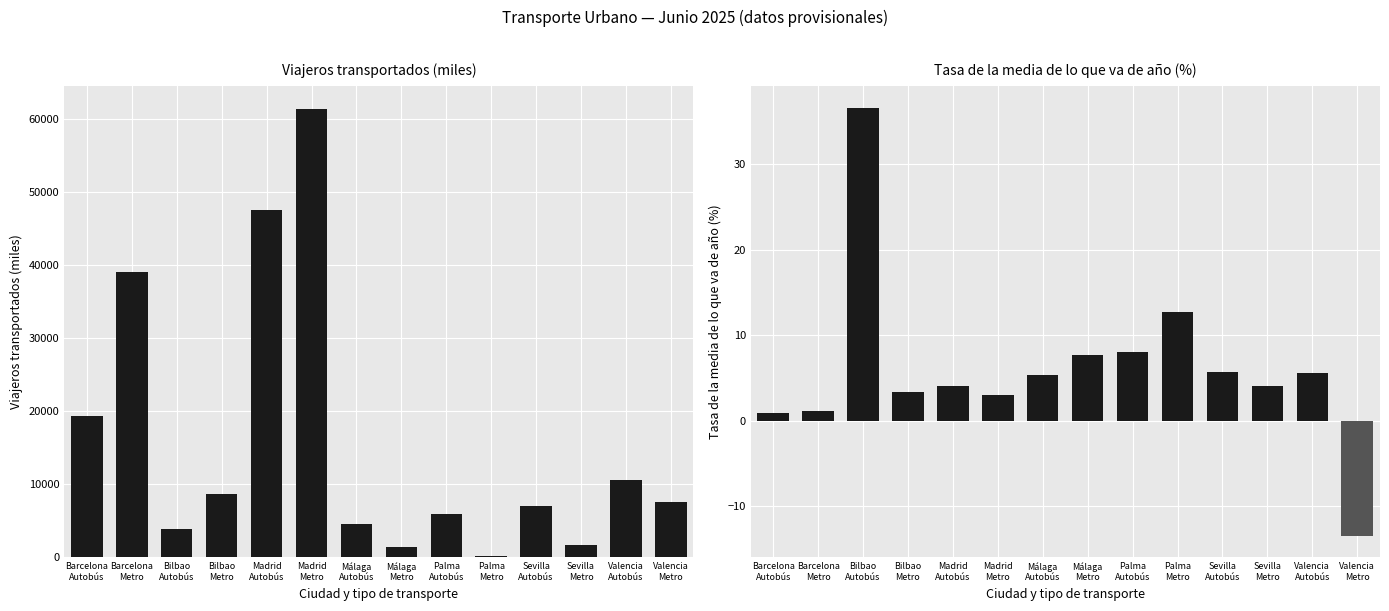

At how many categories does at least one series exceed 35878?

3